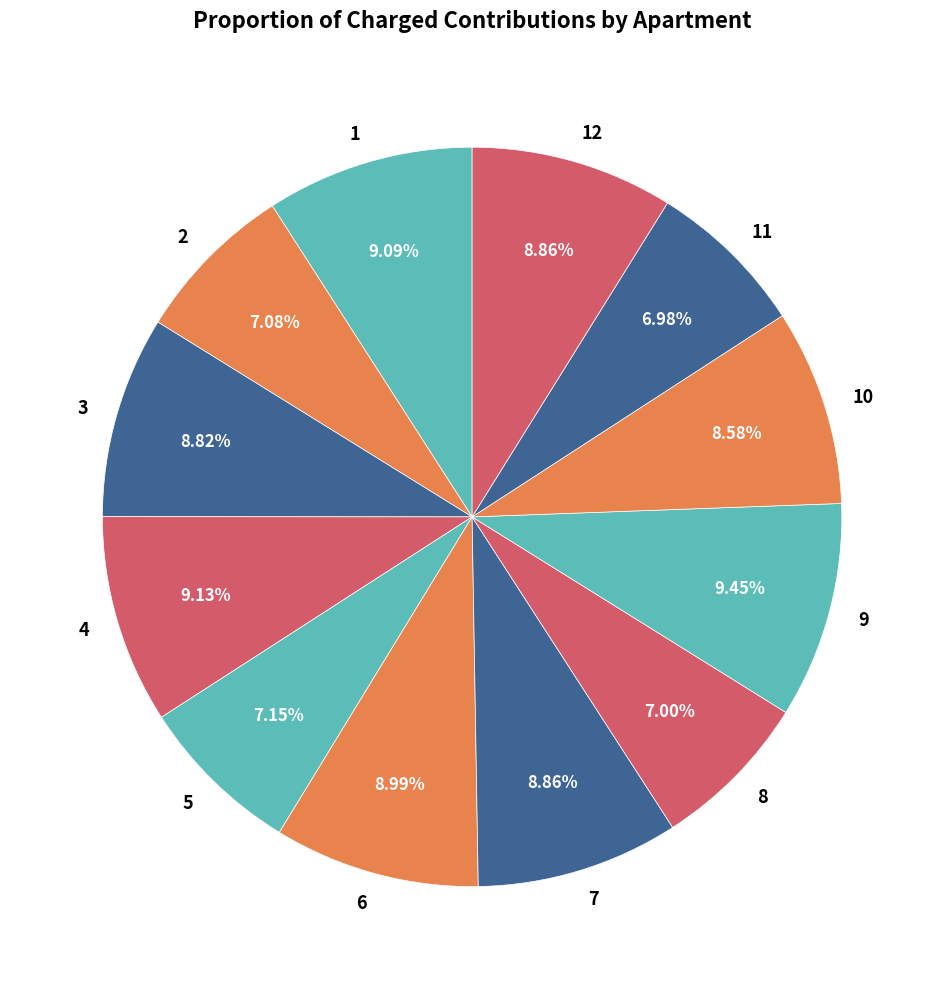

The 8 slice represents 16% of the pie. True or false?

False